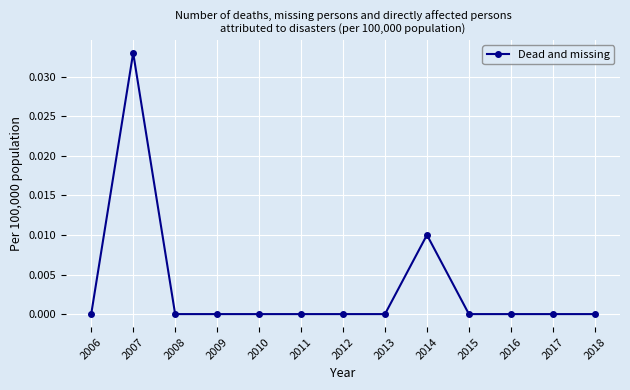

At which category does the chart reach its peak across all series?

2007